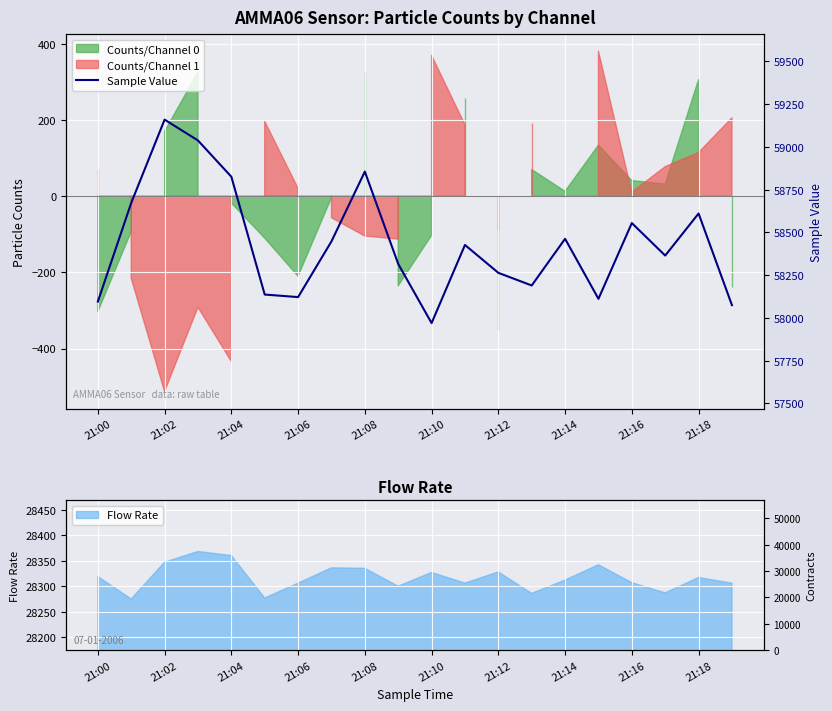

Where is the data nearest to the value 58564?

21:16